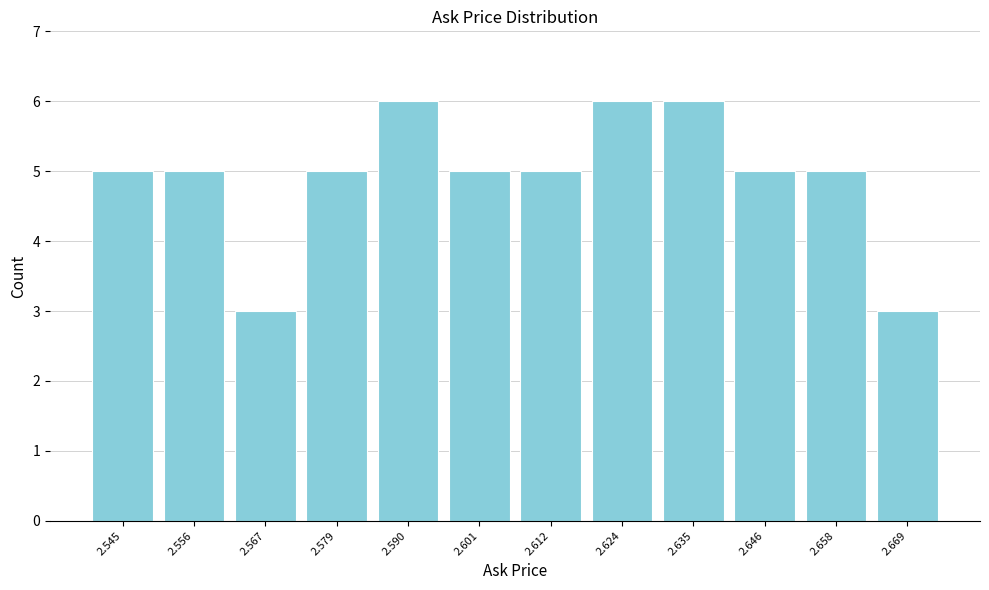

Reading left to right, what are all the values shown in this chart?

2.545=5	2.556=5	2.567=3	2.579=5	2.590=6	2.601=5	2.612=5	2.624=6	2.635=6	2.646=5	2.658=5	2.669=3